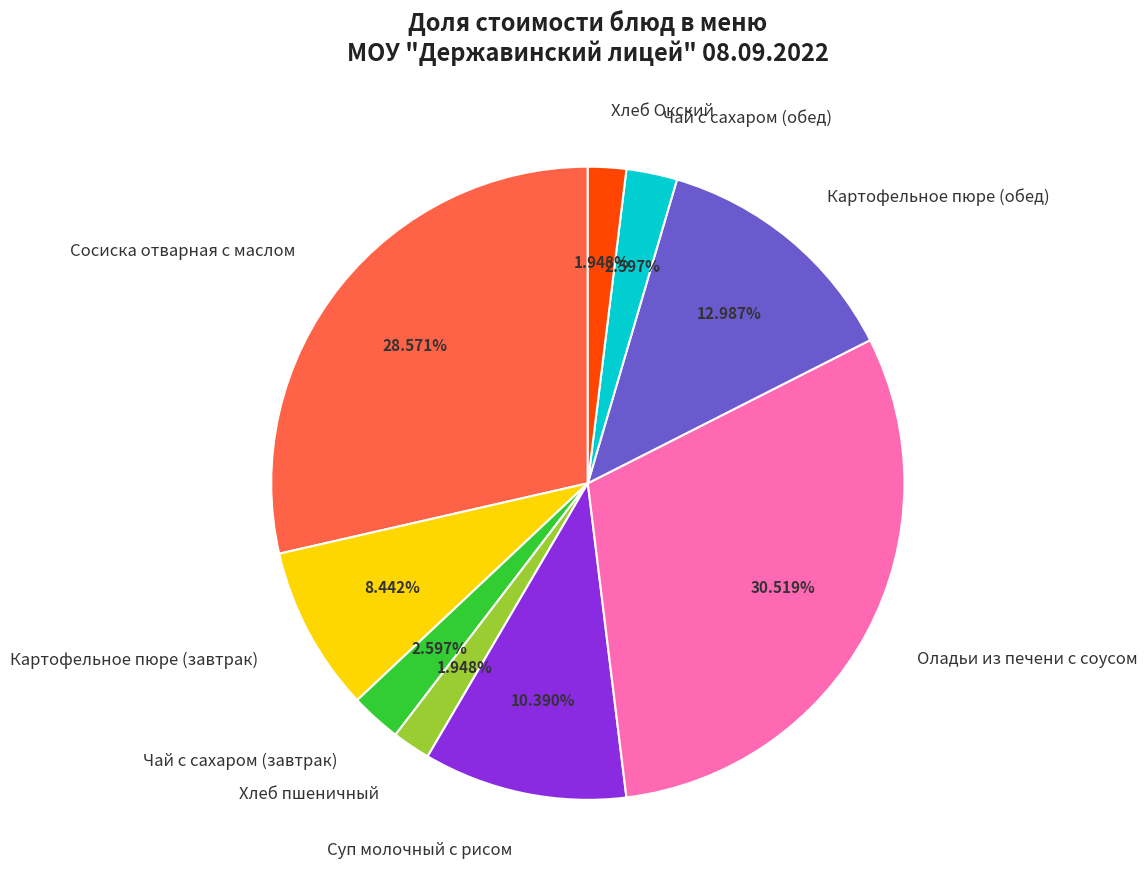

Is the sum of Чай с сахаром (обед) and Чай с сахаром (завтрак) greater than half?

No